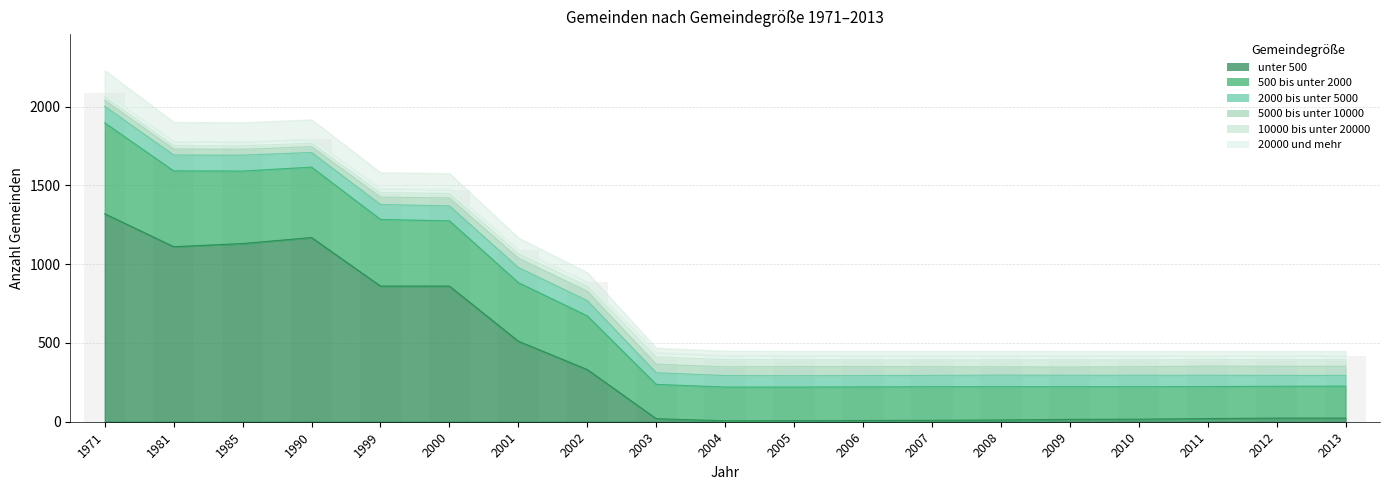

What are all the series names shown in the legend?

unter 500, 500 bis unter 2000, 2000 bis unter 5000, 5000 bis unter 10000, 10000 bis unter 20000, 20000 und mehr